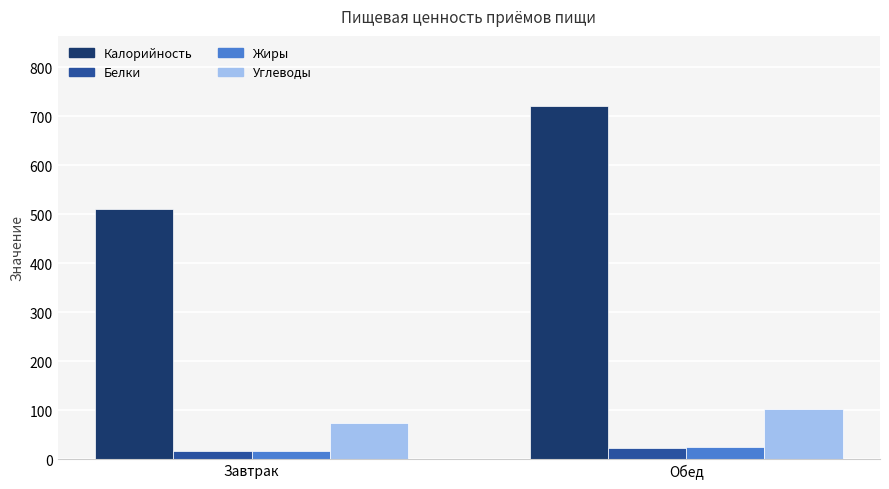

What is the highest value of the Калорийность series?

719.8